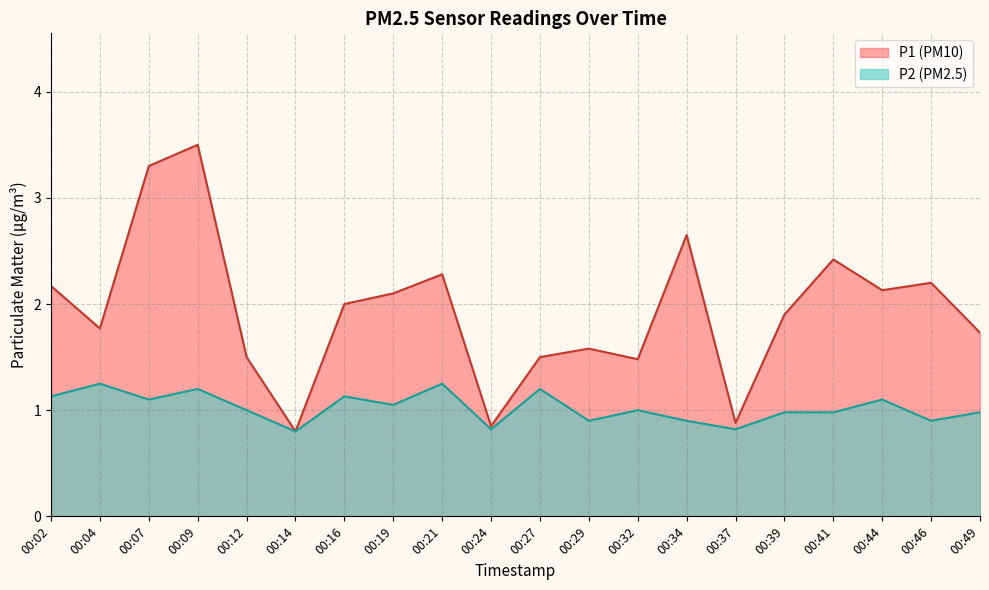

True or false: P1 and P2 cross at least once.

False